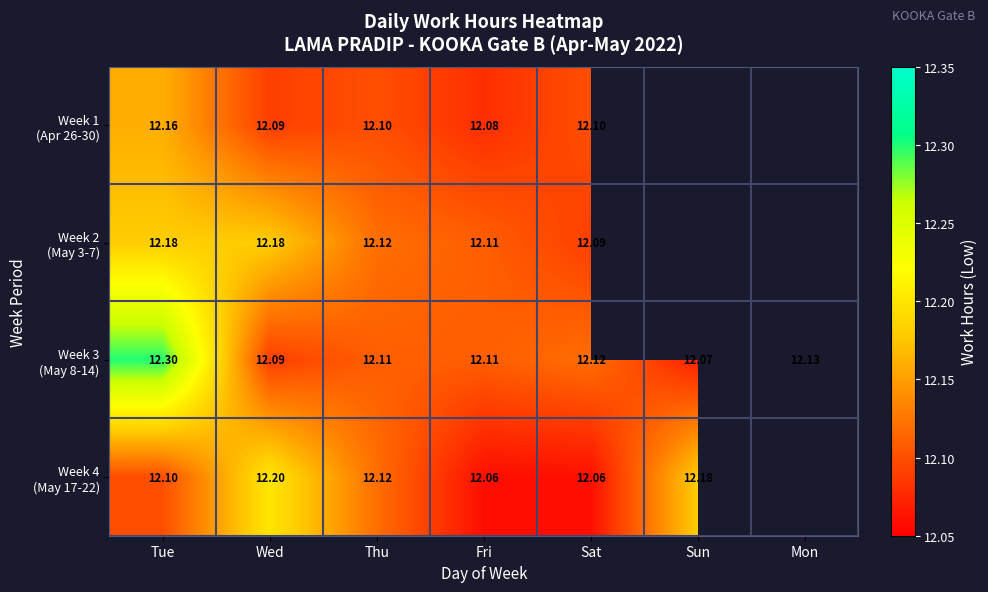

Is it true that Week 1 (Apr 26-30) equals 6.3 at Fri?

False